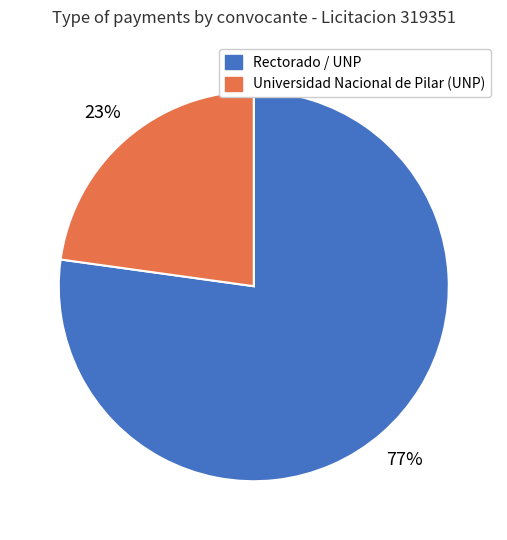

Is there a majority slice in this chart?

Yes